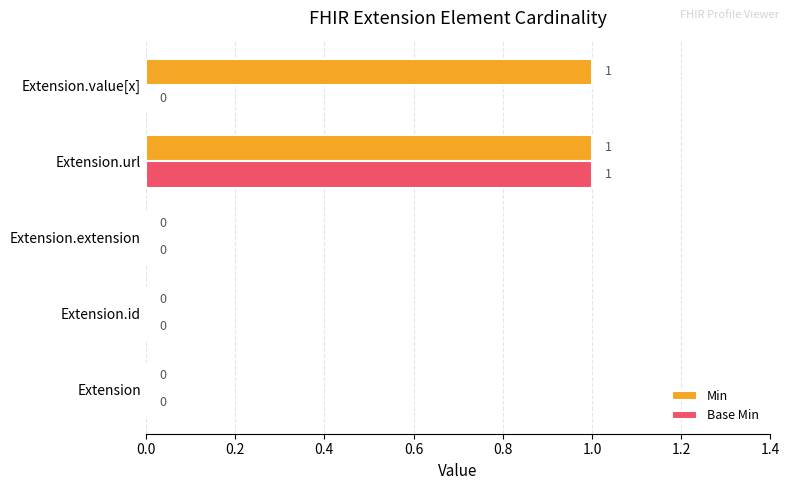

How many Min values are between 0 and 1?

5